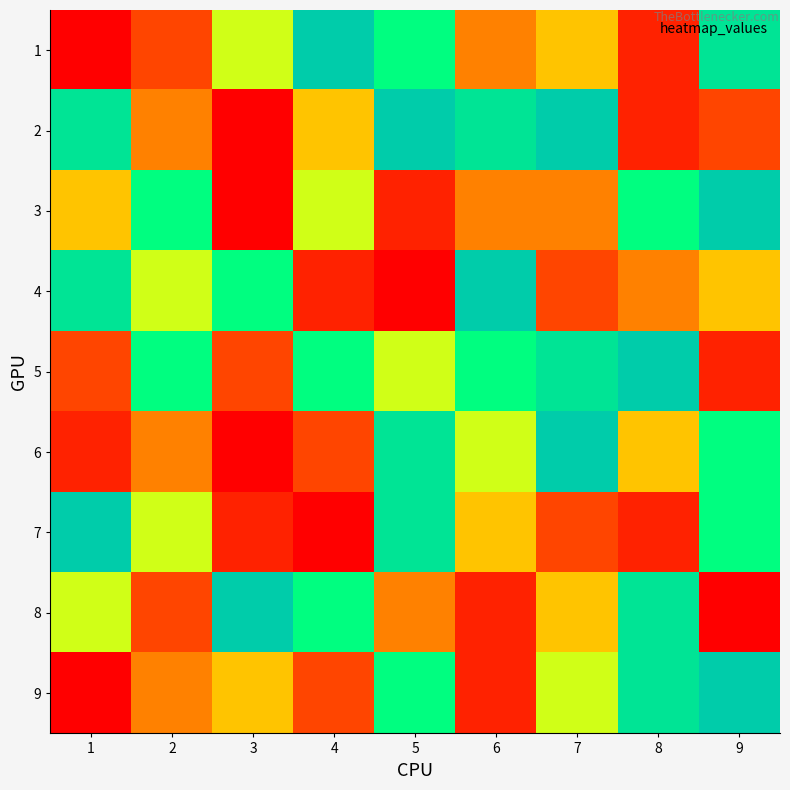

Reading left to right, what are all the values shown in this chart?

1: 1=1	2=3	3=6	4=9	5=7	6=4	7=5	8=2	9=8
2: 1=8	2=4	3=1	4=5	5=9	6=8	7=9	8=2	9=3
3: 1=5	2=7	3=1	4=6	5=2	6=4	7=4	8=7	9=9
4: 1=8	2=6	3=7	4=2	5=1	6=9	7=3	8=4	9=5
5: 1=3	2=7	3=3	4=7	5=6	6=7	7=8	8=9	9=2
6: 1=2	2=4	3=1	4=3	5=8	6=6	7=9	8=5	9=7
7: 1=9	2=6	3=2	4=1	5=8	6=5	7=3	8=2	9=7
8: 1=6	2=3	3=9	4=7	5=4	6=2	7=5	8=8	9=1
9: 1=1	2=4	3=5	4=3	5=7	6=2	7=6	8=8	9=9